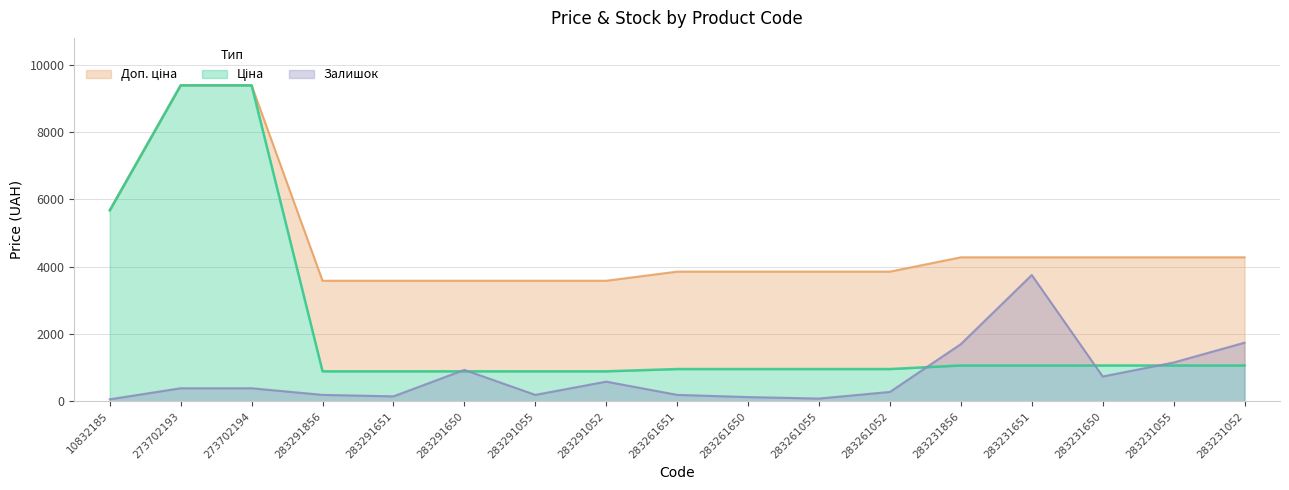

What is the difference between the maximum and minimum values in the Ціна series?

8488.1